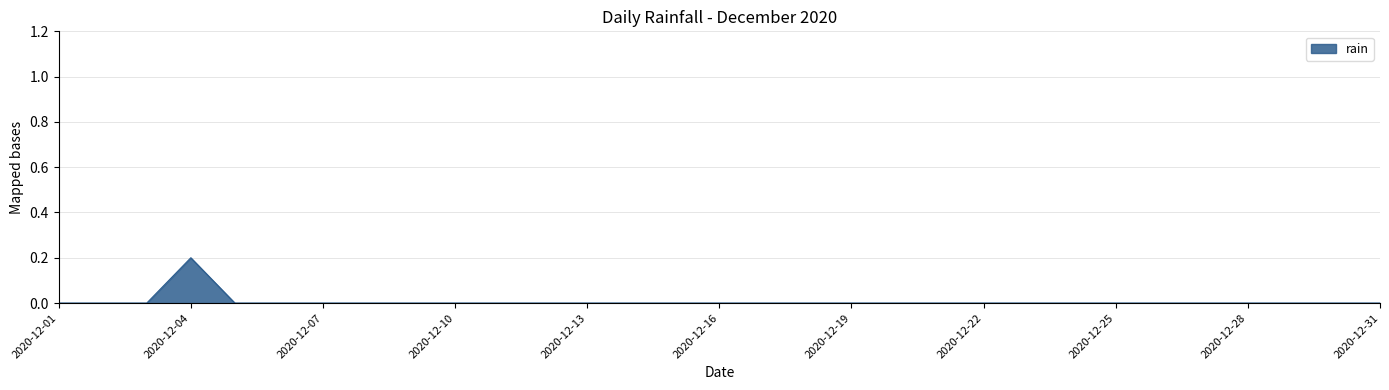

Rank the categories by value from lowest to highest.

2020-12-01, 2020-12-02, 2020-12-03, 2020-12-05, 2020-12-06, 2020-12-07, 2020-12-08, 2020-12-09, 2020-12-10, 2020-12-11, 2020-12-12, 2020-12-13, 2020-12-14, 2020-12-15, 2020-12-16, 2020-12-17, 2020-12-18, 2020-12-19, 2020-12-20, 2020-12-21, 2020-12-22, 2020-12-23, 2020-12-24, 2020-12-25, 2020-12-26, 2020-12-27, 2020-12-28, 2020-12-29, 2020-12-30, 2020-12-31, 2020-12-04